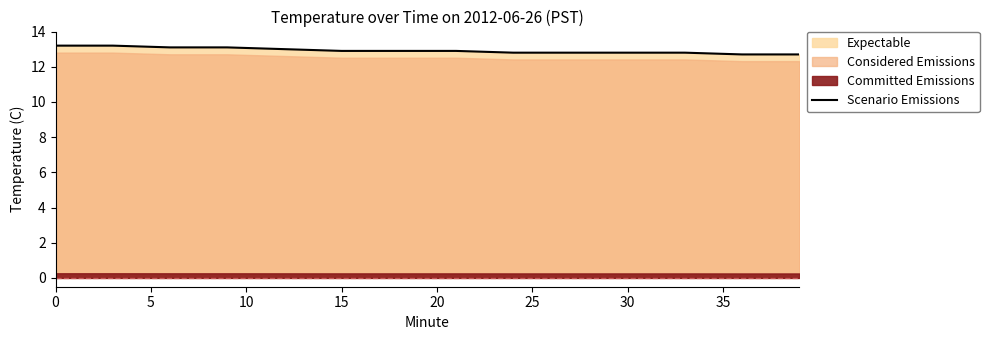

What is the highest value of the Scenario Emissions series?

13.2